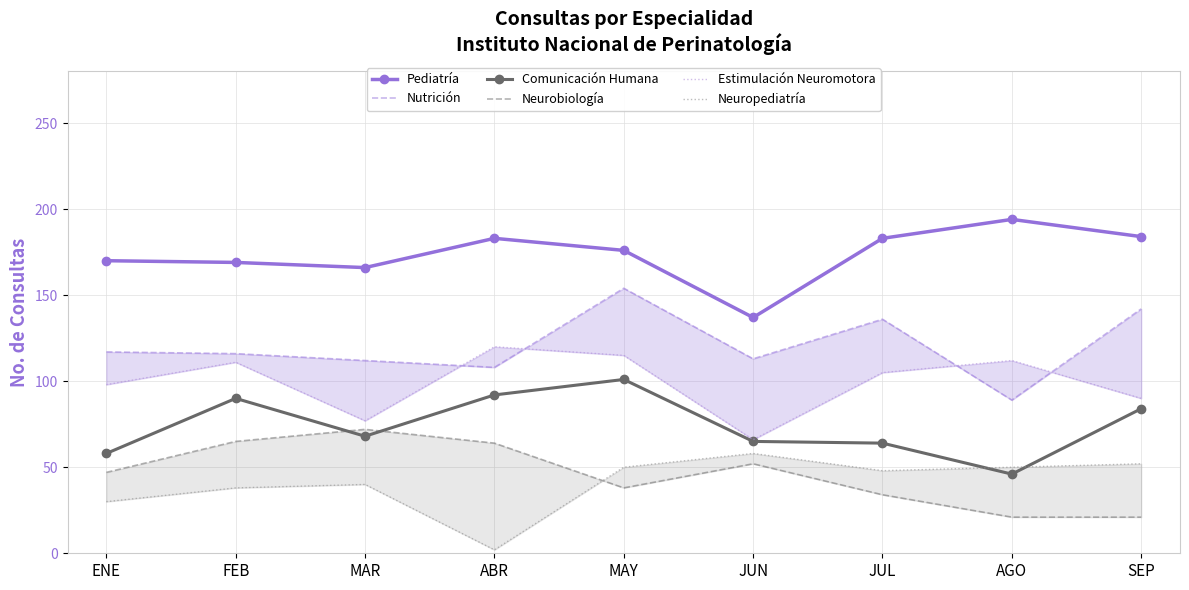

What is the total value across all series at ENE?

520